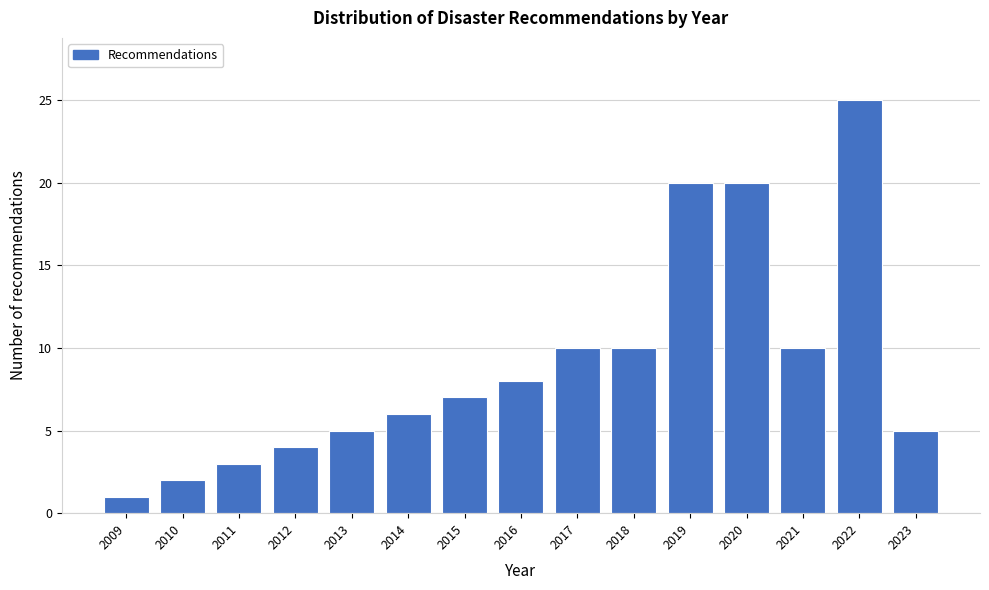

Reading right to left, list all the values displayed in this chart.

2023=5	2022=25	2021=10	2020=20	2019=20	2018=10	2017=10	2016=8	2015=7	2014=6	2013=5	2012=4	2011=3	2010=2	2009=1